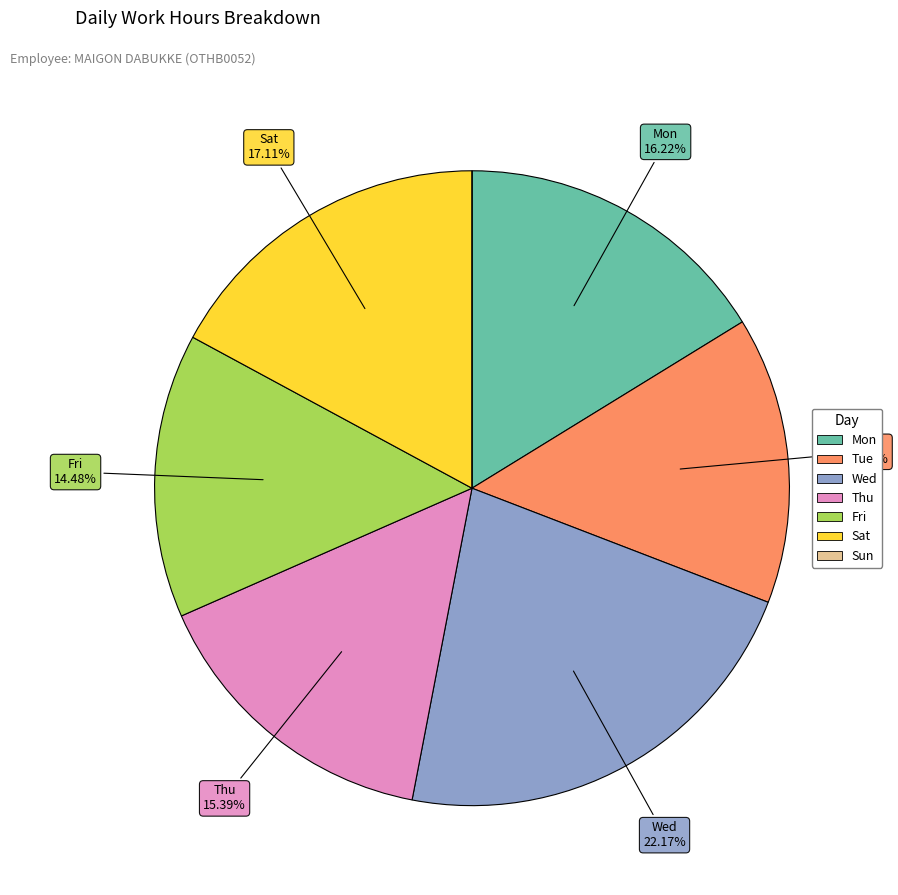

Which category has the biggest portion of the pie?

Wed